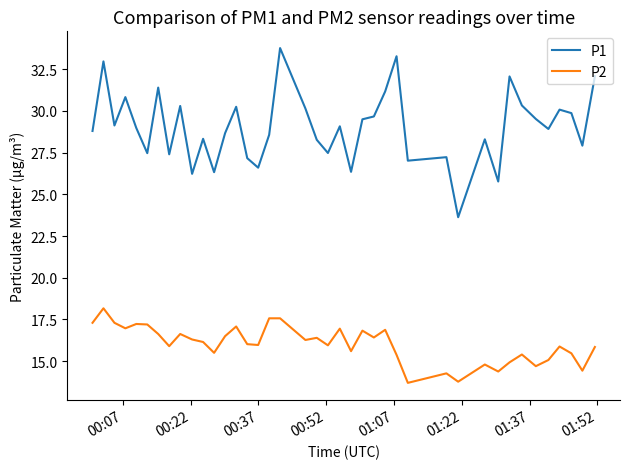

True or false: P2 and P1 cross at least once.

False